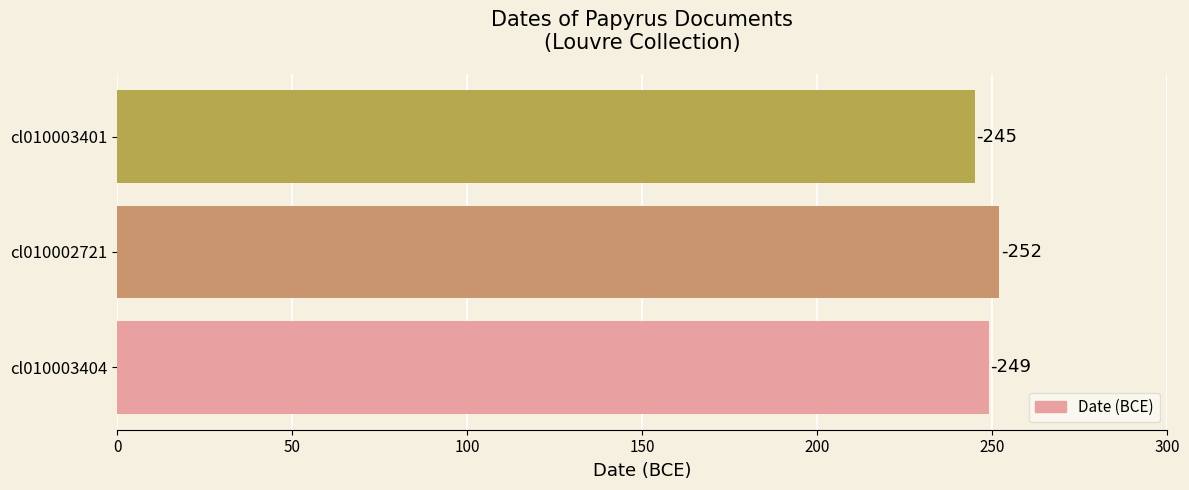

Are the bars horizontal?

Yes